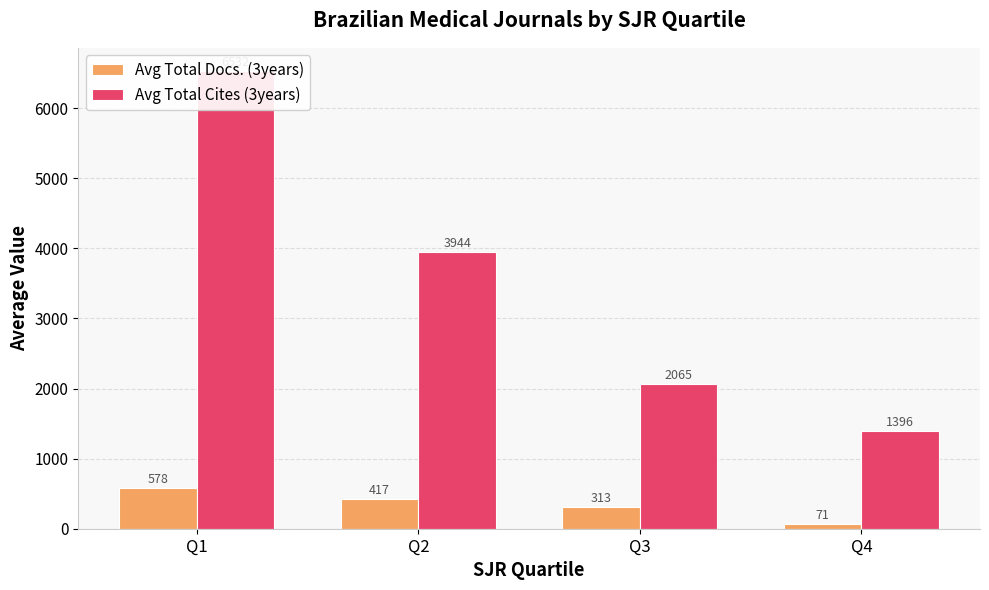

How many values in the Avg Total Cites (3years) series exceed 3943?

2